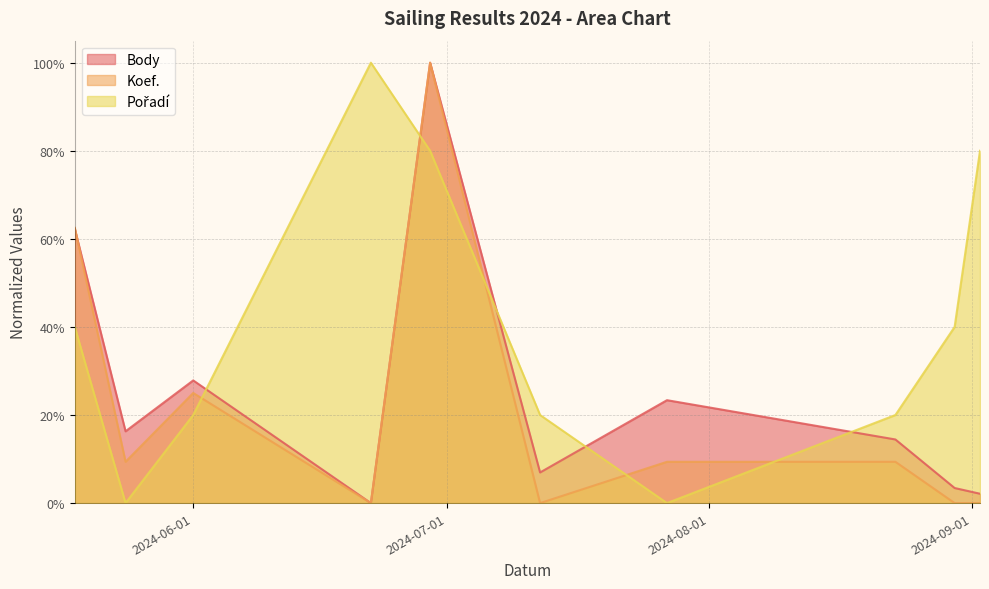

How many times do Koef. and Pořadí cross each other?

5